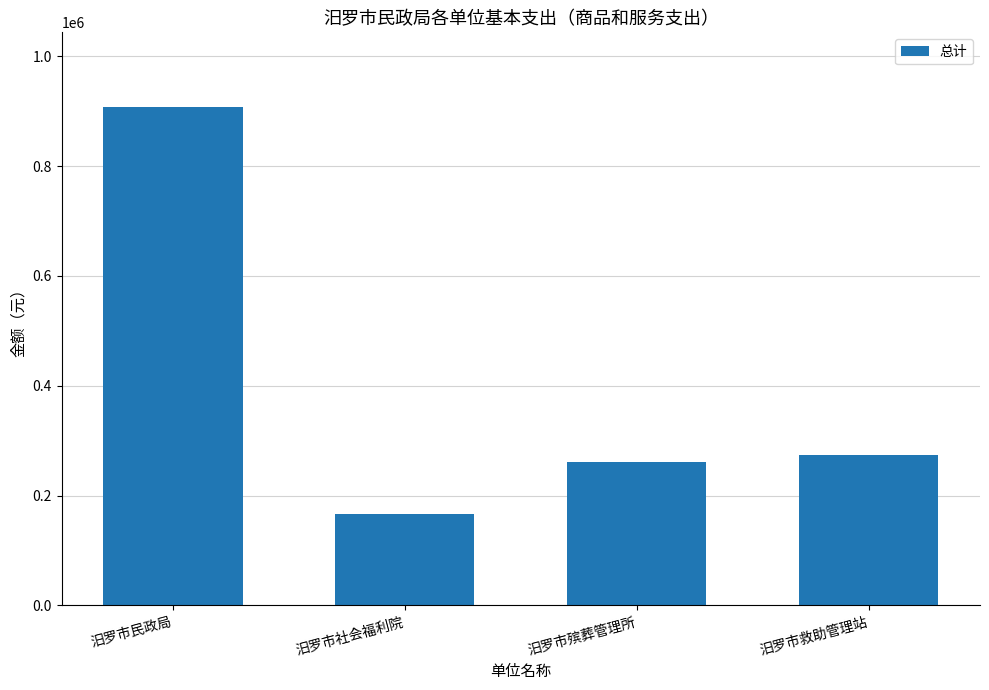

Which label corresponds to the largest value in the chart?

汨罗市民政局